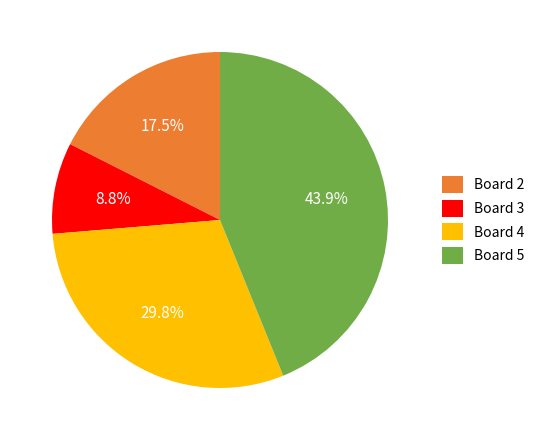

To the nearest percent, what is the difference between the largest and smallest slice percentages?

35%